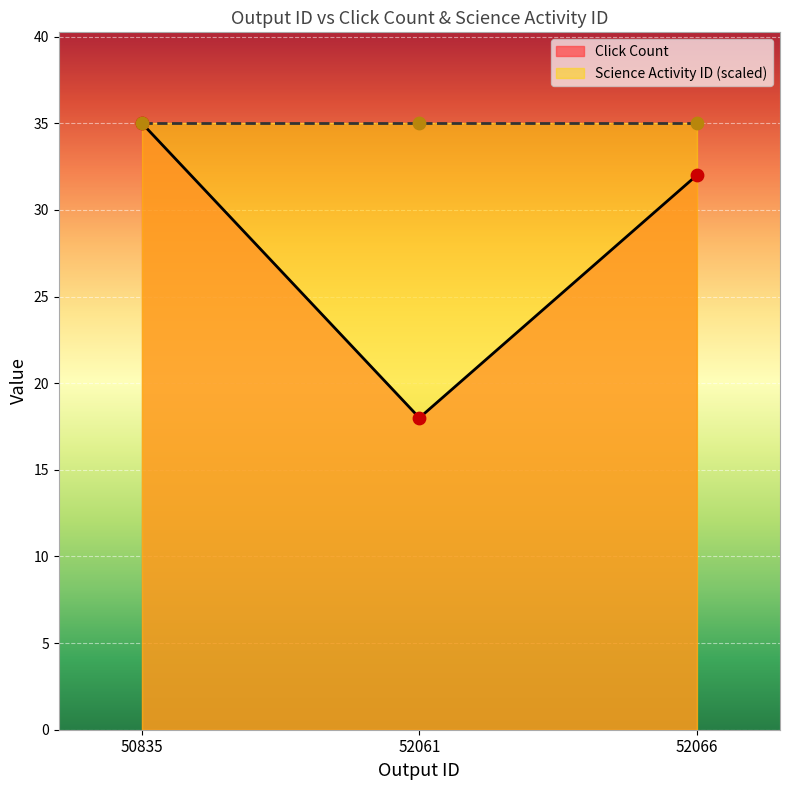

What is the change in value from 50835 to 52066?

-3